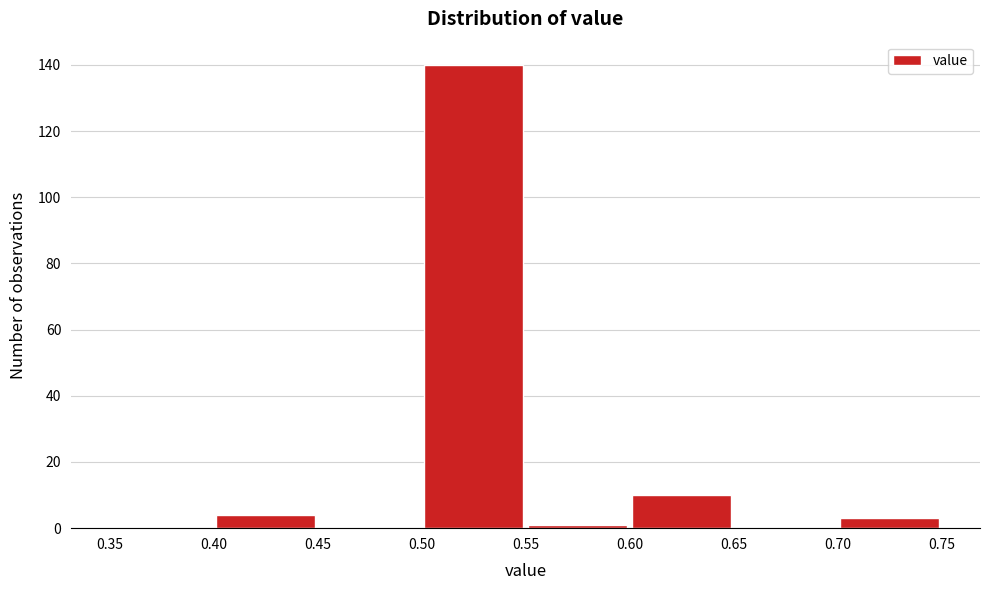

Which range on the x-axis has the tallest bar?

0.50 to 0.55